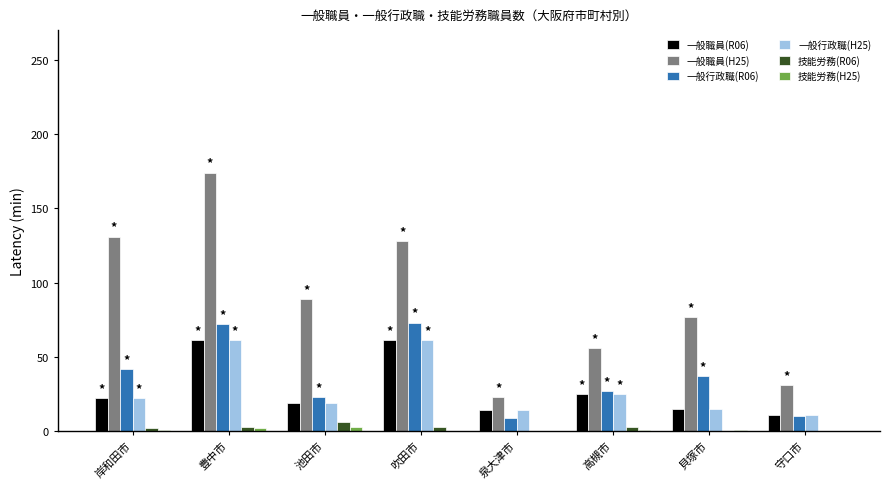

Which series has the largest range (max minus min)?

一般職員(H25)